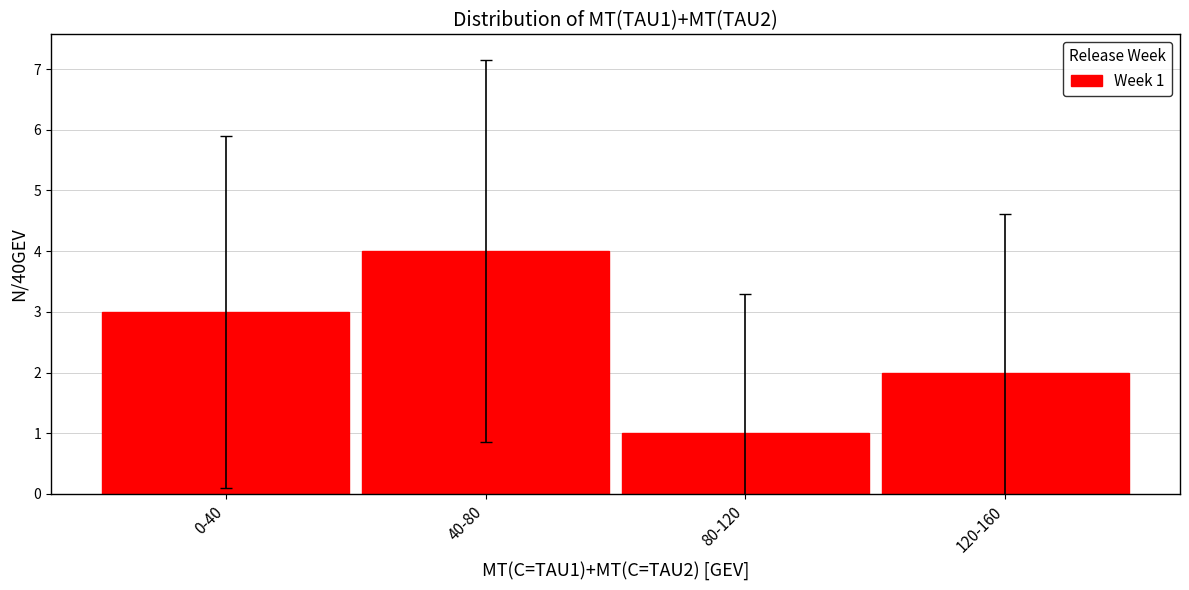

How many values are below 3?

2